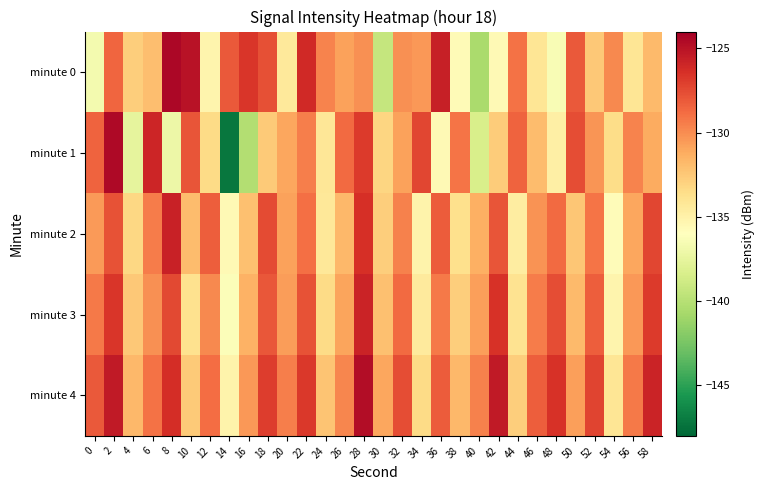

Reading left to right, extract all data points from this chart.

minute 0: 0=-136.7	2=-128.6	4=-132.8	6=-132.0	8=-124.4	10=-125.0	12=-135.2	14=-128.1	16=-126.7	18=-127.7	20=-134.4	22=-126.1	24=-129.7	26=-130.8	28=-130.1	30=-139.3	32=-130.1	34=-130.5	36=-125.6	38=-135.6	40=-140.5	42=-135.5	44=-129.0	46=-134.1	48=-136.5	50=-128.1	52=-132.5	54=-129.9	56=-134.1	58=-131.9
minute 1: 0=-128.5	2=-124.5	4=-137.5	6=-125.9	8=-137.1	10=-127.9	12=-133.4	14=-147.2	16=-140.1	18=-132.6	20=-131.0	22=-129.5	24=-134.2	26=-128.7	28=-126.9	30=-133.1	32=-130.8	34=-127.3	36=-135.6	38=-129.1	40=-138.4	42=-132.7	44=-128.5	46=-131.9	48=-134.8	50=-127.6	52=-130.3	54=-133.5	56=-129.7	58=-131.2
minute 2: 0=-130.5	2=-127.8	4=-133.2	6=-129.4	8=-125.7	10=-131.9	12=-128.3	14=-135.6	16=-132.1	18=-127.5	20=-130.8	22=-128.9	24=-134.3	26=-131.7	28=-126.4	30=-132.8	32=-129.6	34=-135.1	36=-128.2	38=-133.7	40=-131.4	42=-127.9	44=-134.6	46=-130.2	48=-128.7	50=-132.4	52=-129.1	54=-135.8	56=-131.0	58=-127.3
minute 3: 0=-129.3	2=-126.7	4=-132.5	6=-130.1	8=-127.4	10=-133.8	12=-129.9	14=-136.2	16=-131.5	18=-128.0	20=-130.6	22=-127.8	24=-133.4	26=-130.9	28=-125.8	30=-132.1	32=-128.7	34=-134.5	36=-129.3	38=-132.8	40=-130.7	42=-126.5	44=-133.9	46=-129.4	48=-127.6	50=-131.8	52=-128.3	54=-135.2	56=-130.4	58=-126.9
minute 4: 0=-128.1	2=-125.4	4=-131.7	6=-129.0	8=-126.3	10=-132.6	12=-128.8	14=-135.1	16=-130.4	18=-127.0	20=-129.5	22=-126.8	24=-132.3	26=-129.8	28=-124.7	30=-131.0	32=-127.6	34=-133.4	36=-128.2	38=-131.7	40=-129.6	42=-125.4	44=-132.8	46=-128.3	48=-126.5	50=-130.7	52=-127.2	54=-134.1	56=-129.3	58=-125.8